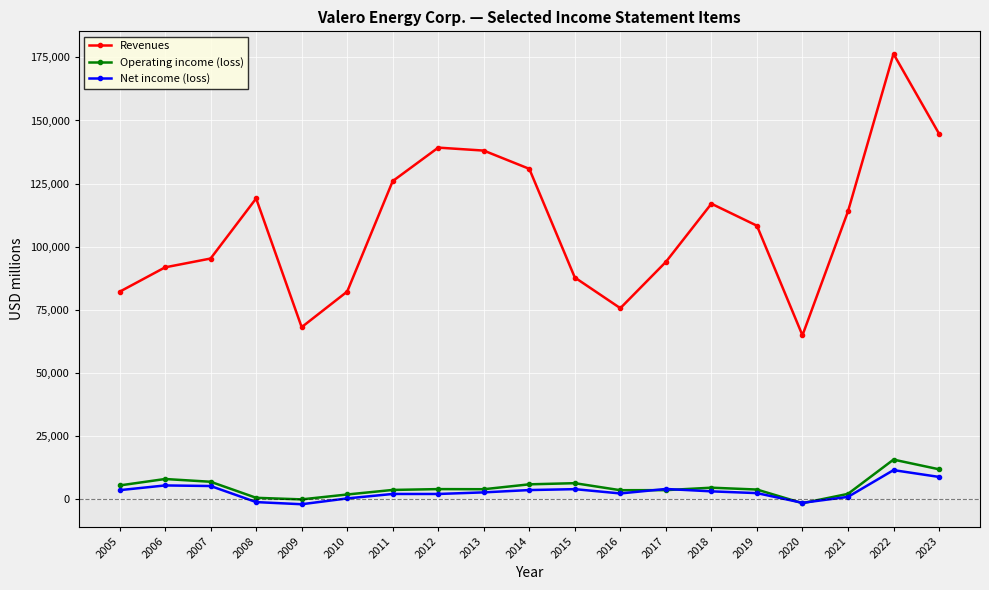

How many interior local peaks does the Revenues series have?

4